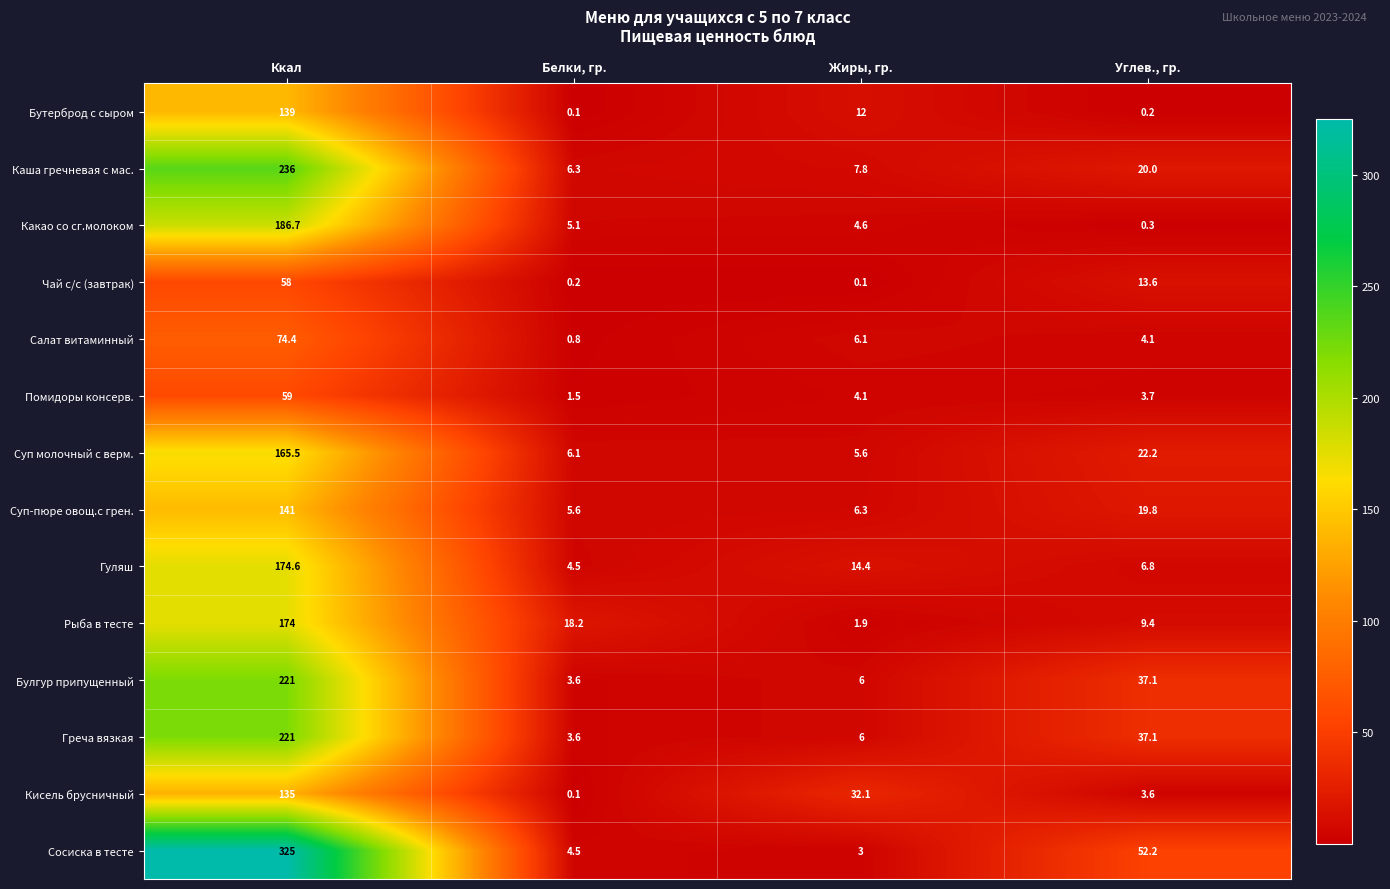

Read the Кисель брусничный value at Ккал.

135.0